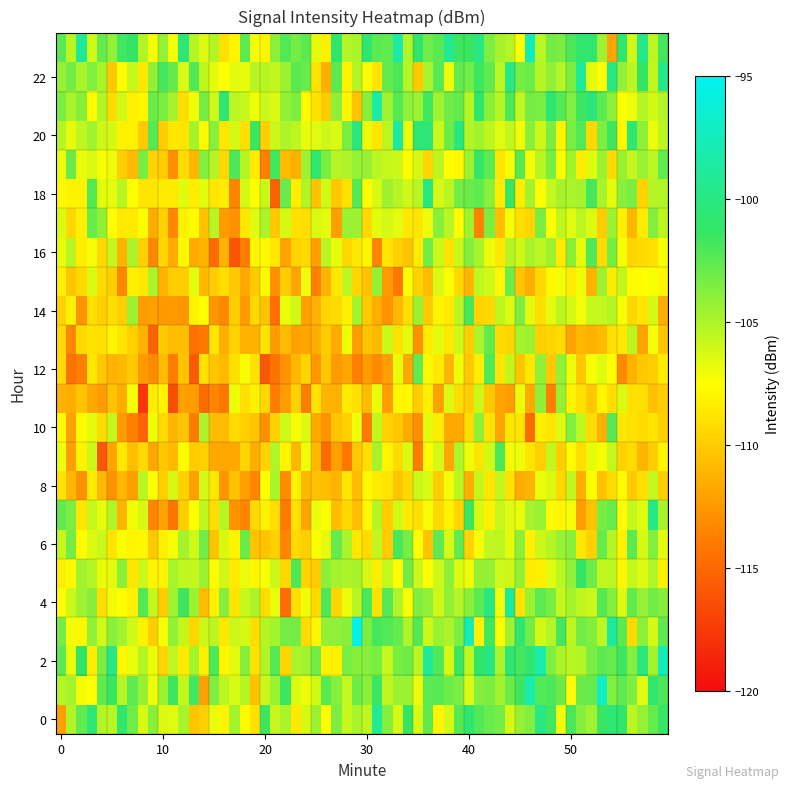

At which category is the sum across all series the highest?

1